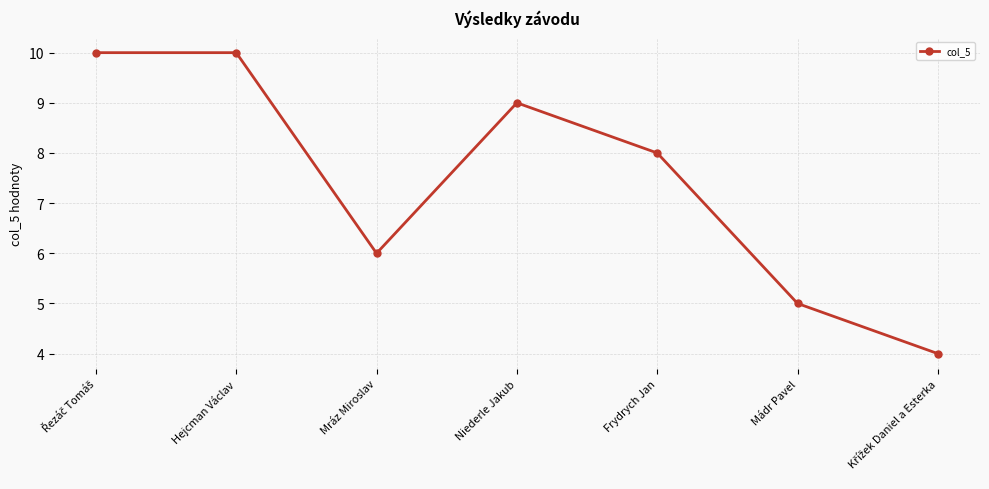

What is the value of the 6th point from the left?

5